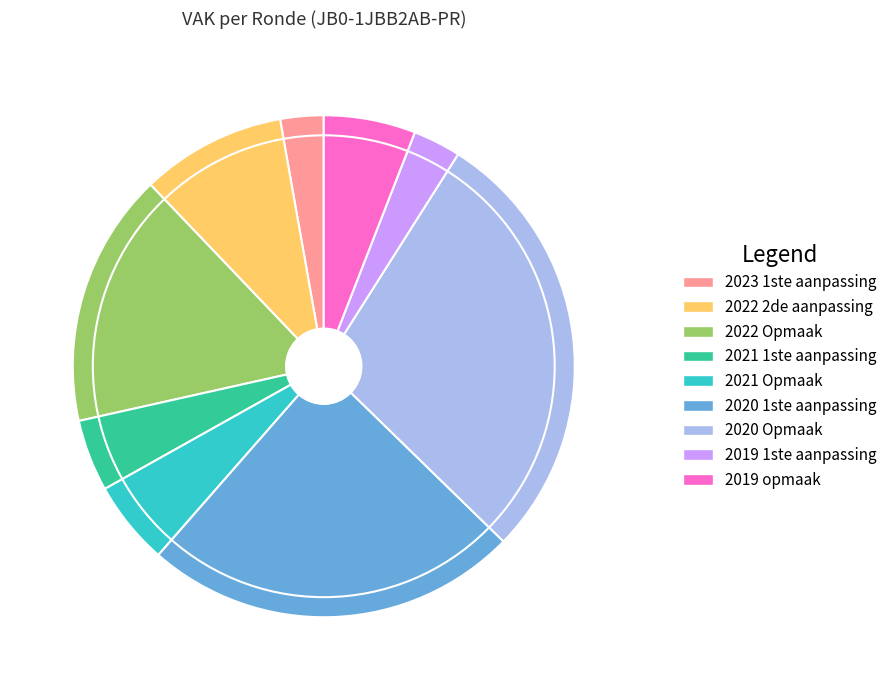

Combined, do 2020 1ste aanpassing and 2021 1ste aanpassing account for over 50%?

No